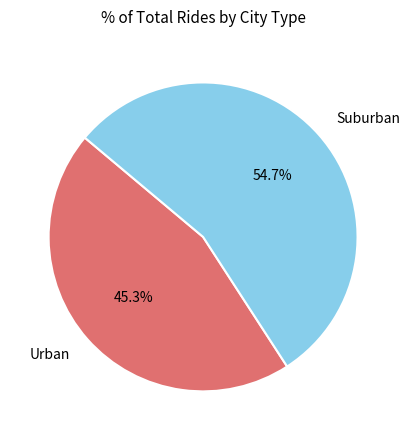

Between Urban and Suburban, which is larger?

Suburban